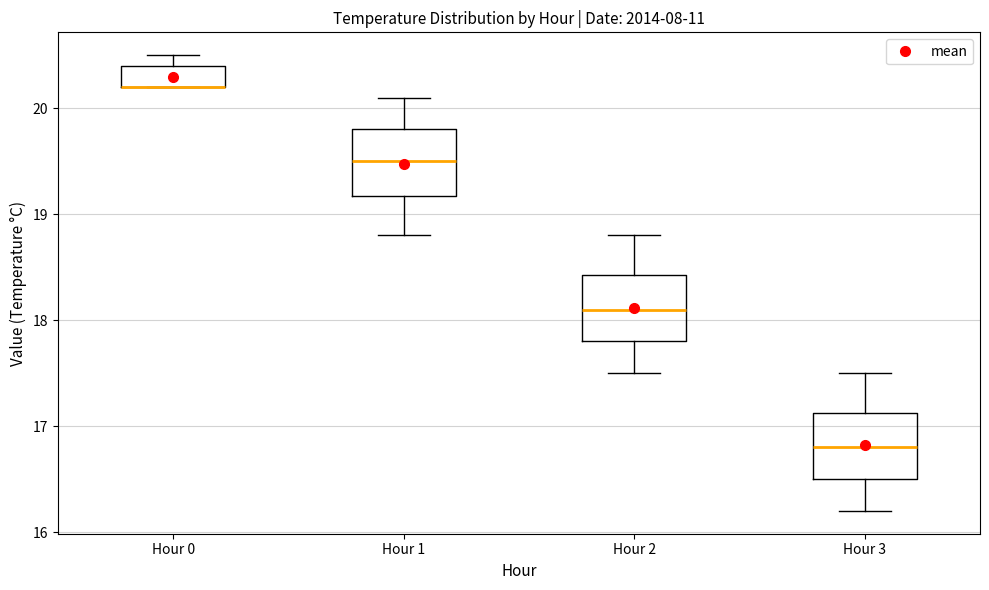

Reading left to right, transcribe this box plot: for each box, give where its median line is, the range the box spans, and where its two whiskers end, as read against the y-axis. The values are not printed on the chart, so give them approximately, as read against the axis.

Hour 0: median 20.2 (drawn on the box's lower edge), box 20.2 to 20.4, whiskers 20.2 to 20.5
Hour 1: median 19.5, box 19.2 to 19.8, whiskers 18.8 to 20.1
Hour 2: median 18.1, box 17.8 to 18.4, whiskers 17.5 to 18.8
Hour 3: median 16.8, box 16.5 to 17.1, whiskers 16.2 to 17.5